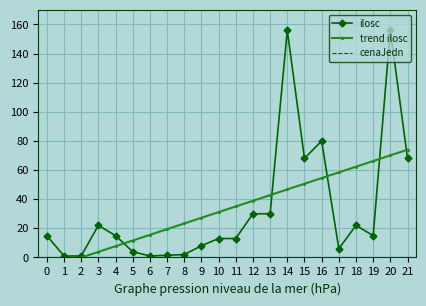

What is the sum of all ilosc values?

727.5